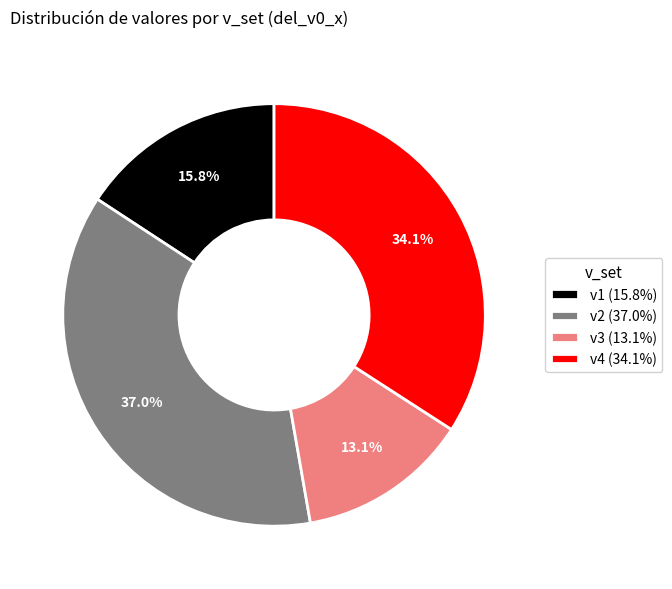

Is v2 the majority of the pie?

No